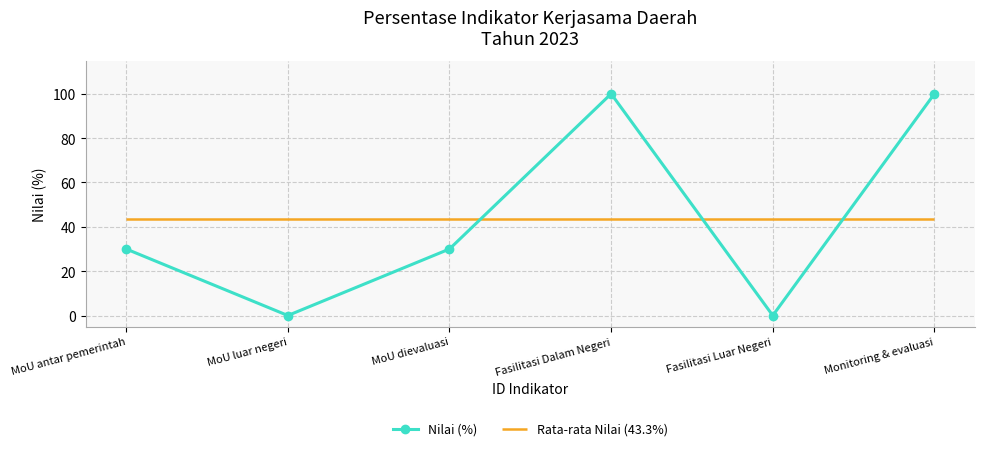

The chart shows a value of 0 at MoU luar negeri. True or false?

True